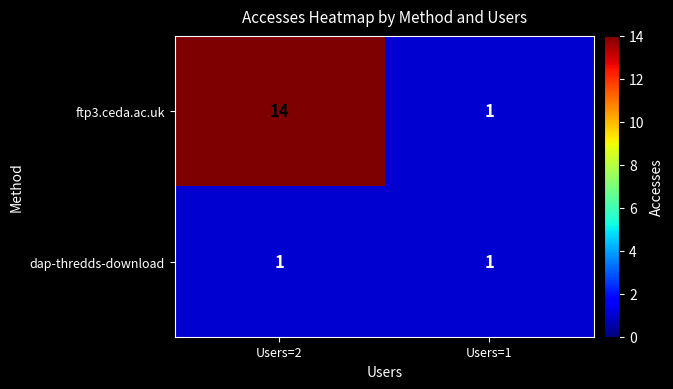

Reading right to left, what are all the values shown in this chart?

ftp3.ceda.ac.uk: 1	14
dap-thredds-download: 1	1